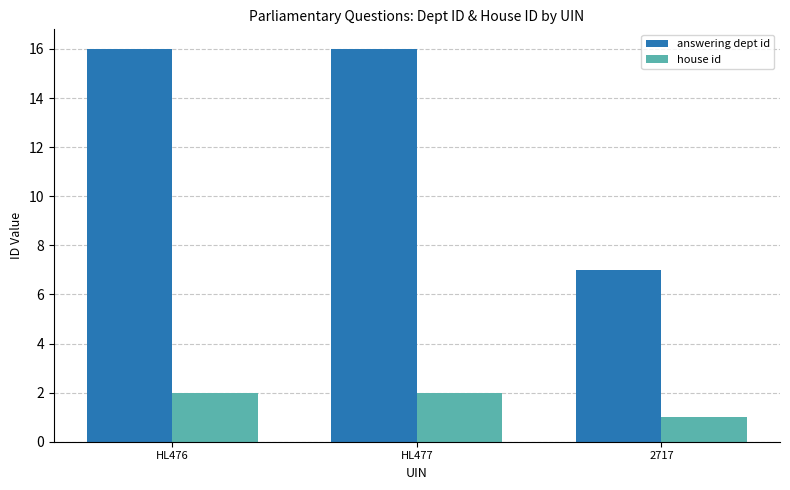

Reading left to right, list all the values displayed in this chart.

answering dept id: HL476=16	HL477=16	2717=7
house id: HL476=2	HL477=2	2717=1